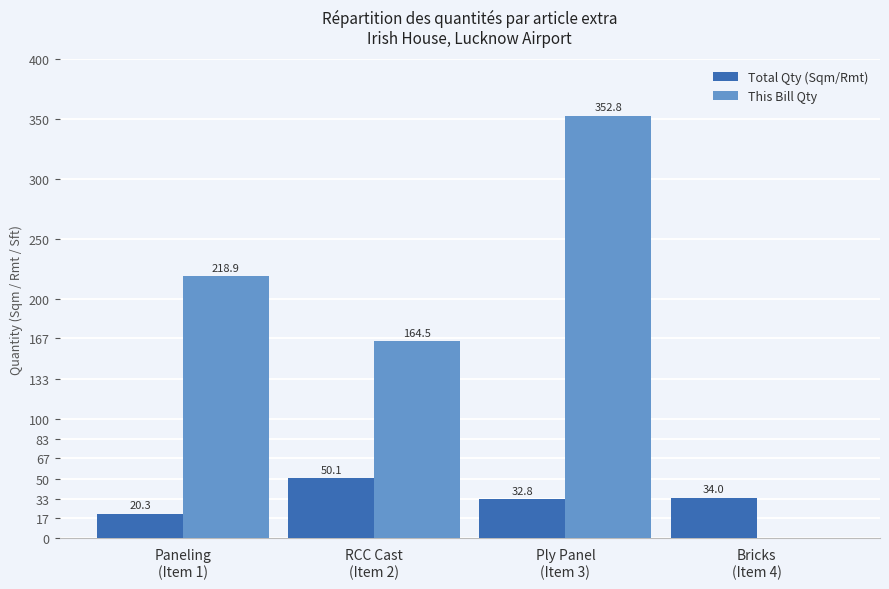

Reading left to right, list all the values displayed in this chart.

Total Qty (Sqm/Rmt): 20.3	50.1	32.8	34.0
This Bill Qty: 218.9	164.5	352.8	0.0